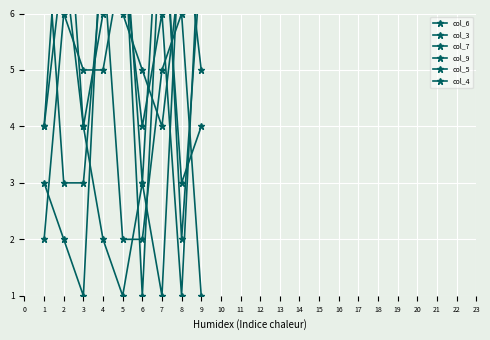

Which series has the largest total across all categories?

col_6